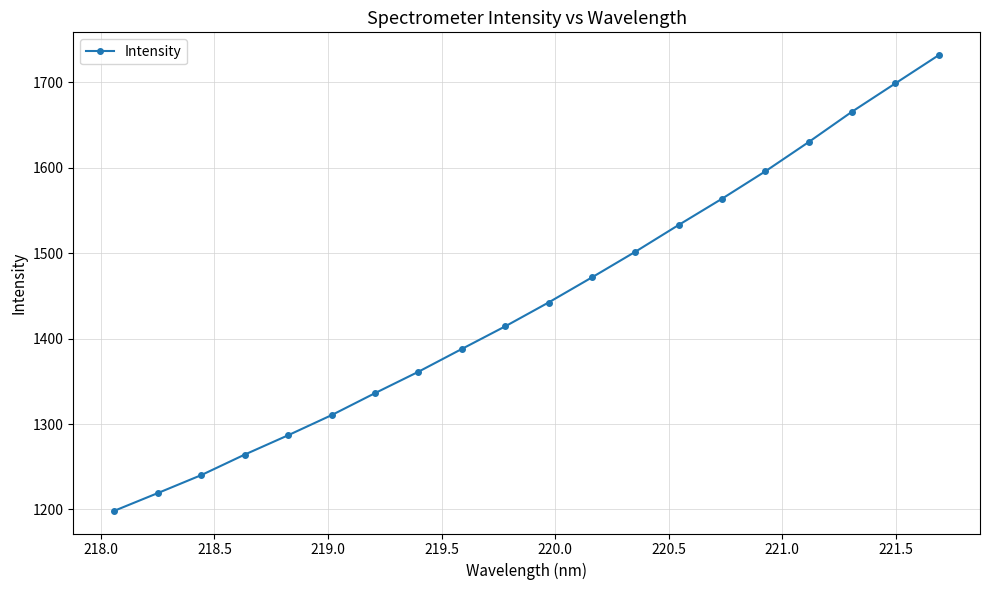

Reading left to right, transcribe all the data shown in this chart.

1198.5	1219.2	1240.2	1264.2	1286.8	1310.3	1336.1	1361.1	1387.8	1414.3	1442.3	1471.6	1501.6	1533.1	1563.8	1595.9	1630.2	1665.8	1698.9	1732.0